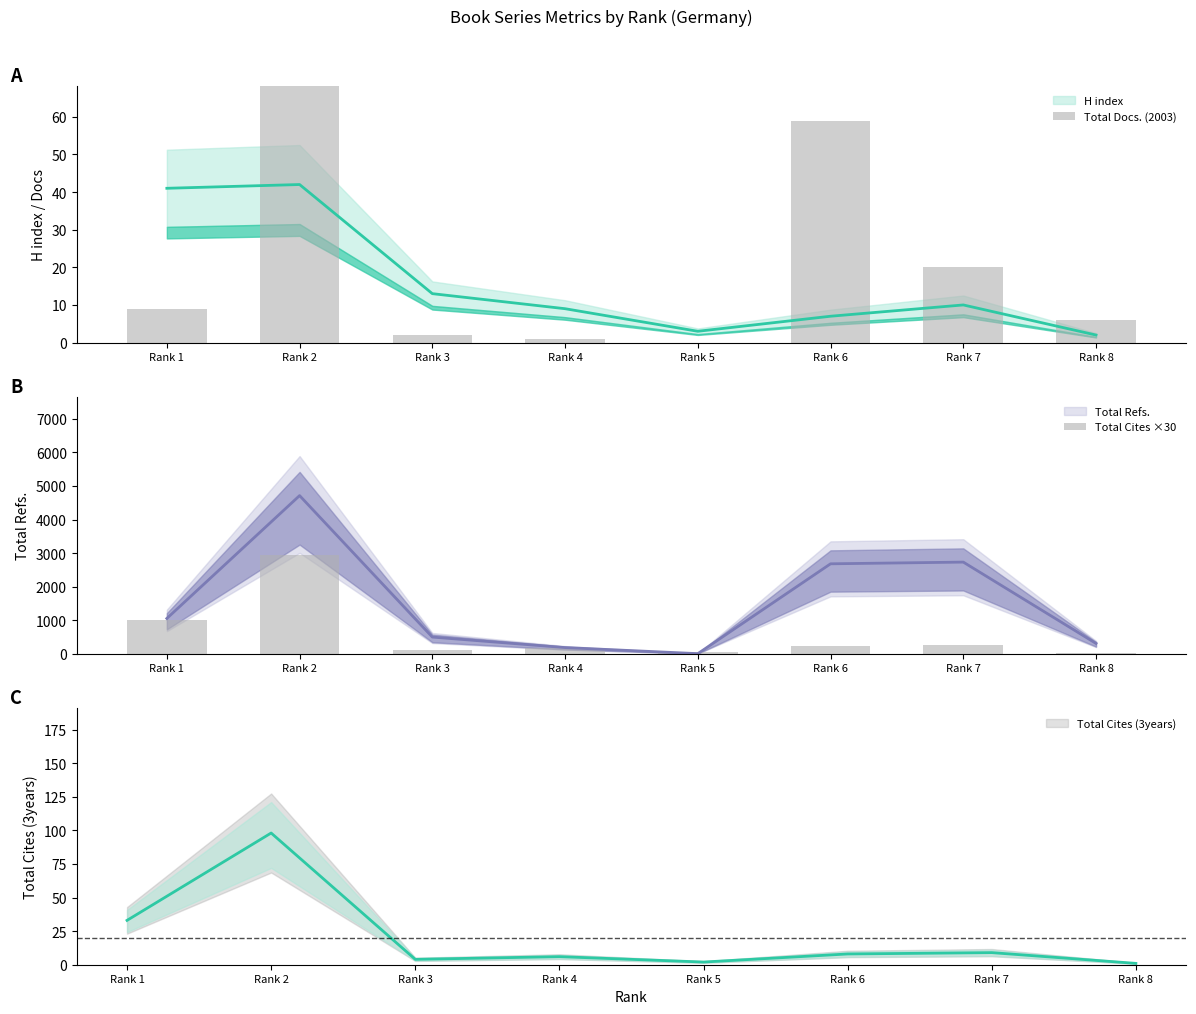

Reading left to right, transcribe all the data shown in this chart.

Total Docs. (2003): 9	106	2	1	0	59	20	6
Total Cites ×30: 990	2940	120	180	60	240	270	30